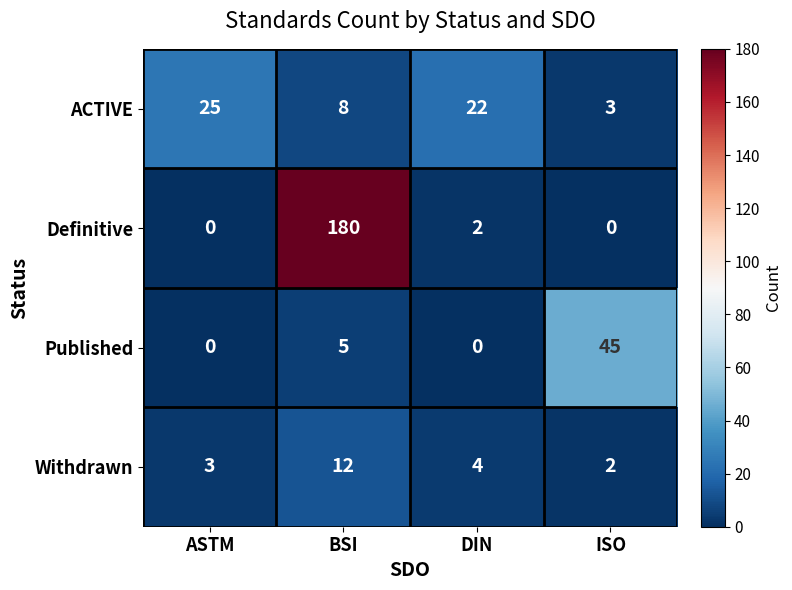

Reading left to right, list all the values displayed in this chart.

ACTIVE: ASTM=25	BSI=8	DIN=22	ISO=3
Definitive: ASTM=0	BSI=180	DIN=2	ISO=0
Published: ASTM=0	BSI=5	DIN=0	ISO=45
Withdrawn: ASTM=3	BSI=12	DIN=4	ISO=2